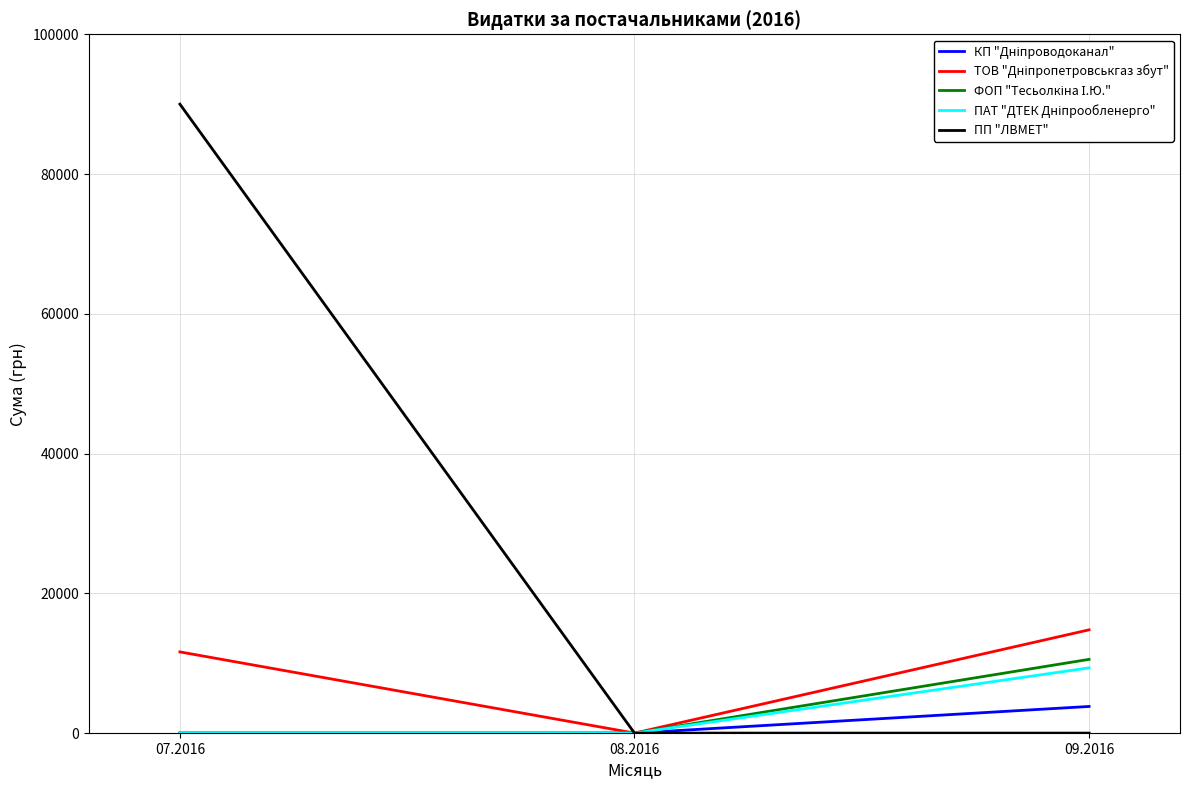

Which series has the widest spread of values?

ПП "ЛВМЕТ"